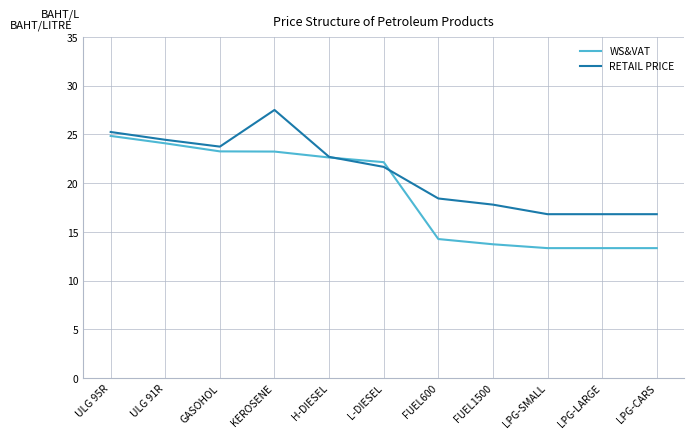

Which category has the highest value across all series?

KEROSENE